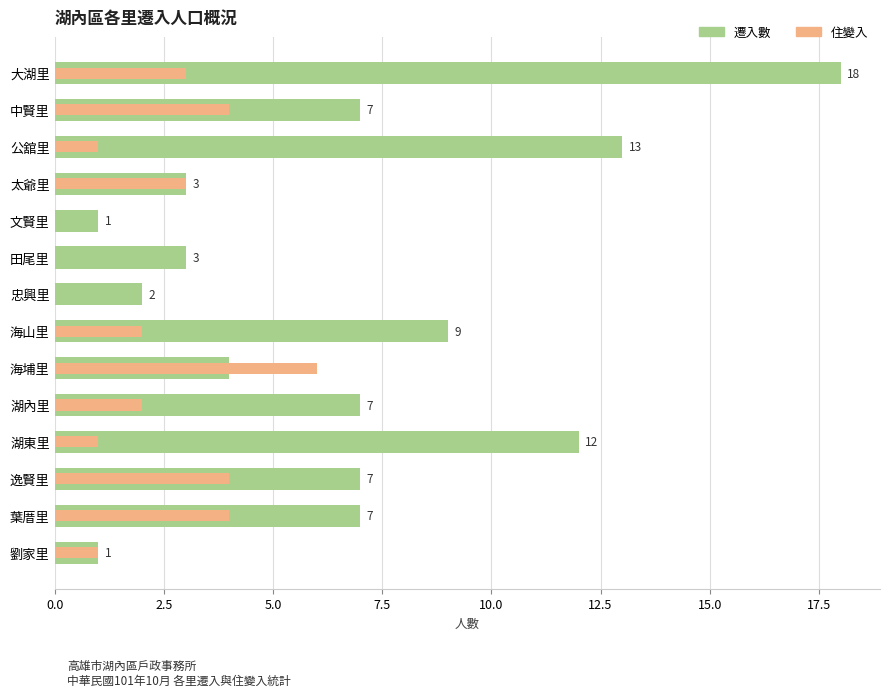

Is it true that 住變入 equals -2 at 文賢里?

False